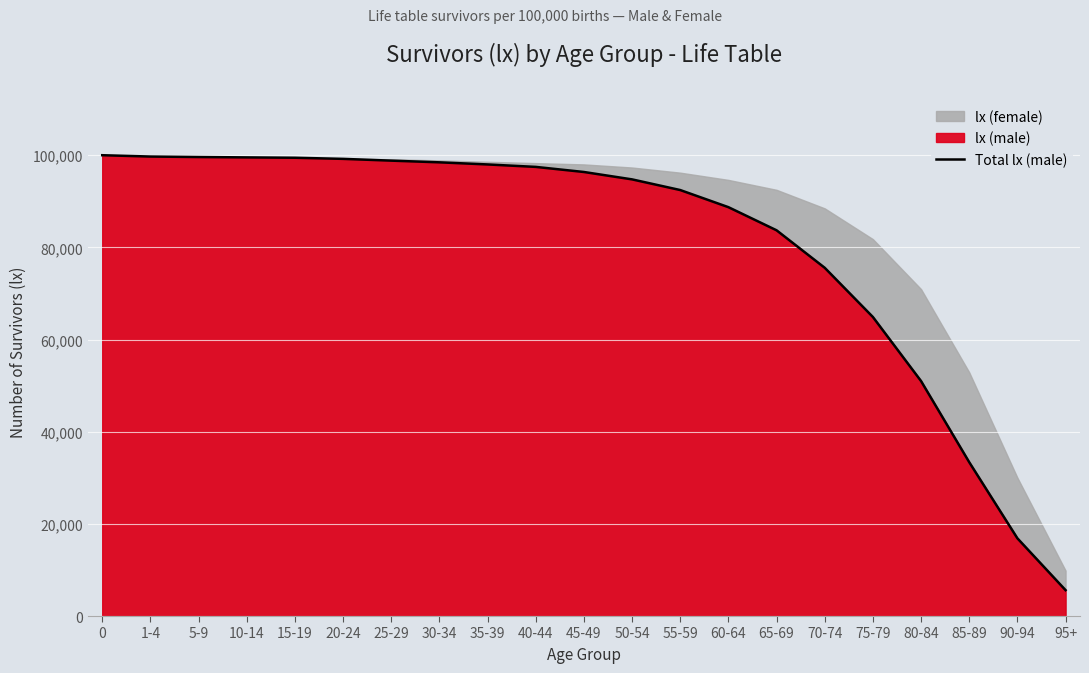

Reading left to right, transcribe all the data shown in this chart.

0=100000	1-4=99712	5-9=99607	10-14=99528	15-19=99451	20-24=99208	25-29=98823	30-34=98457	35-39=97997	40-44=97466	45-49=96361	50-54=94757	55-59=92442	60-64=88727	65-69=83708	70-74=75572	75-79=64894	80-84=50991	85-89=33385	90-94=16870	95+=5618